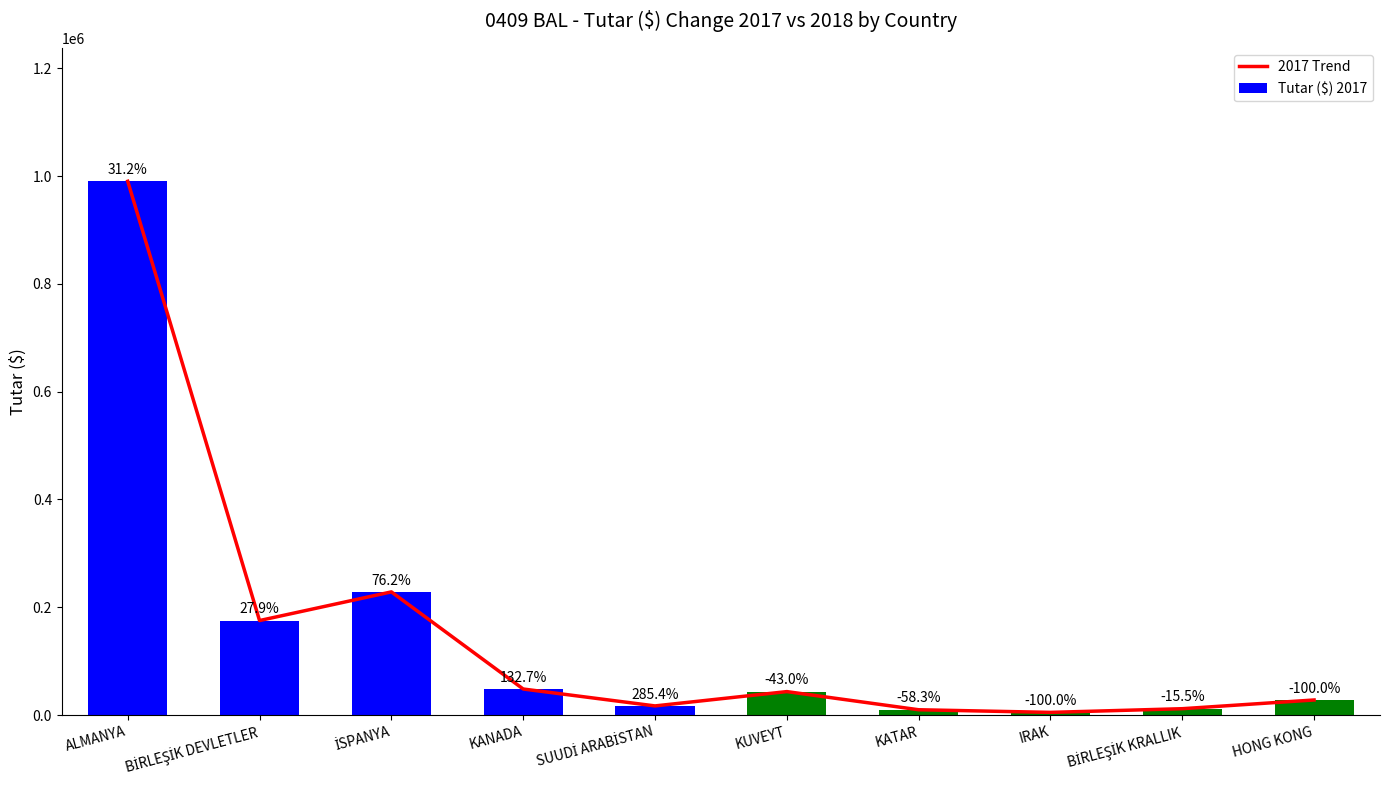

What are all the series names shown in the legend?

2017 Trend, Tutar ($) 2017